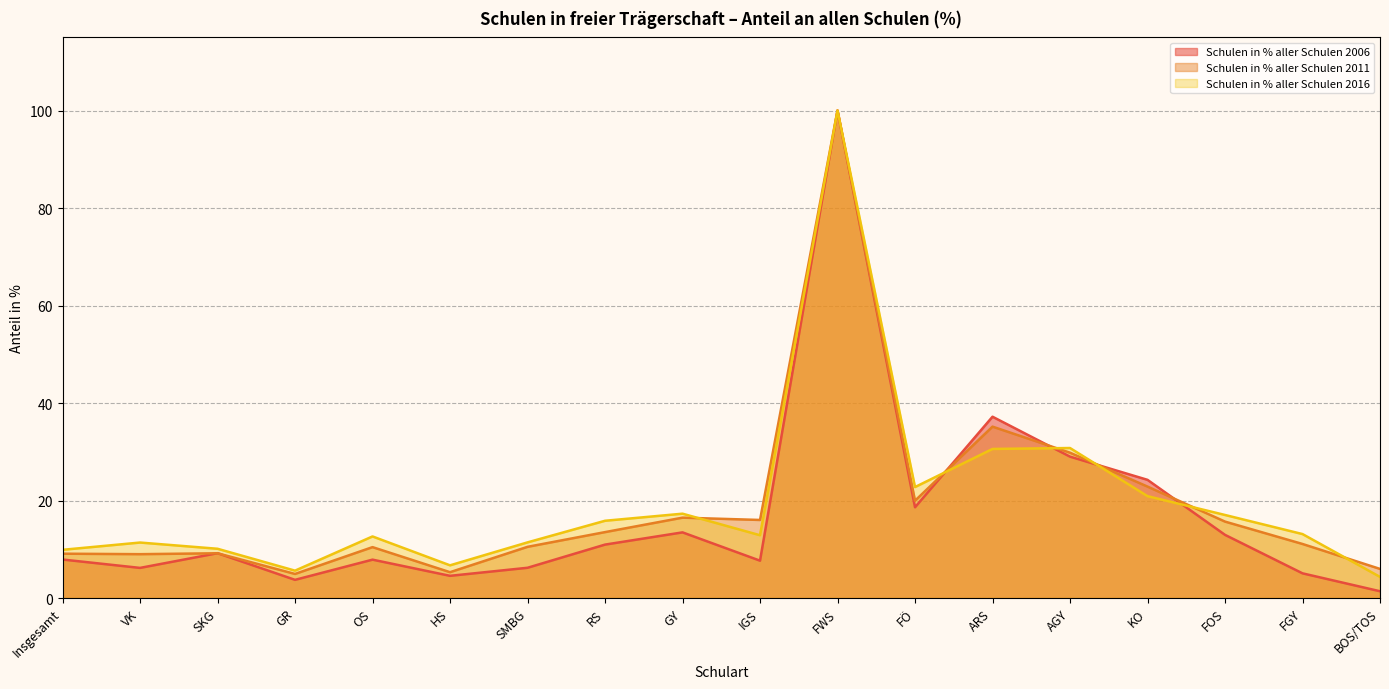

In Schulen in % aller Schulen 2006, how many points are higher than both neighbors (excluding endpoints)?

5